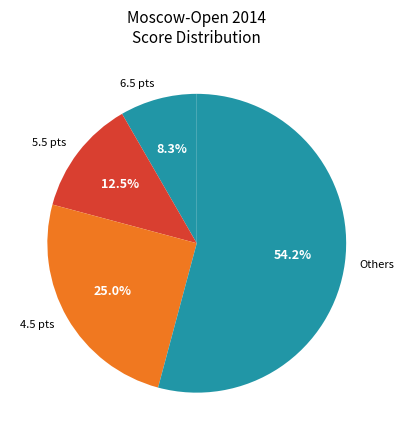

What percentage do Others and 5.5 pts together represent?

66.7%